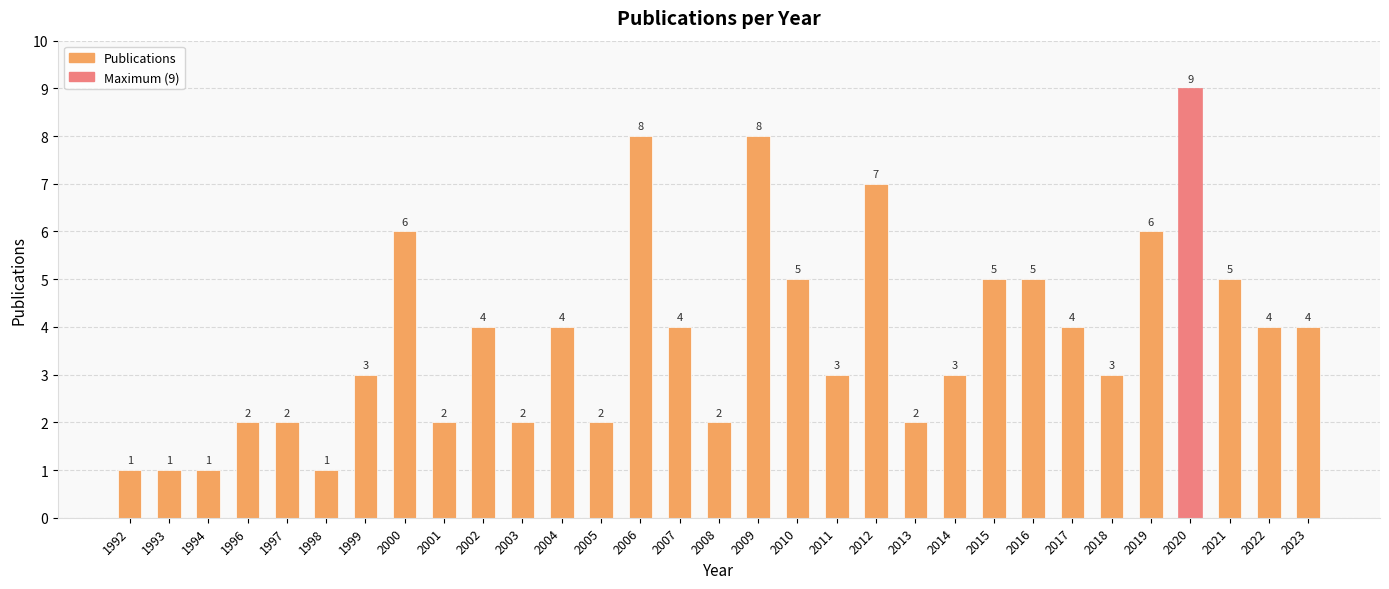

What is the smallest value displayed?

1